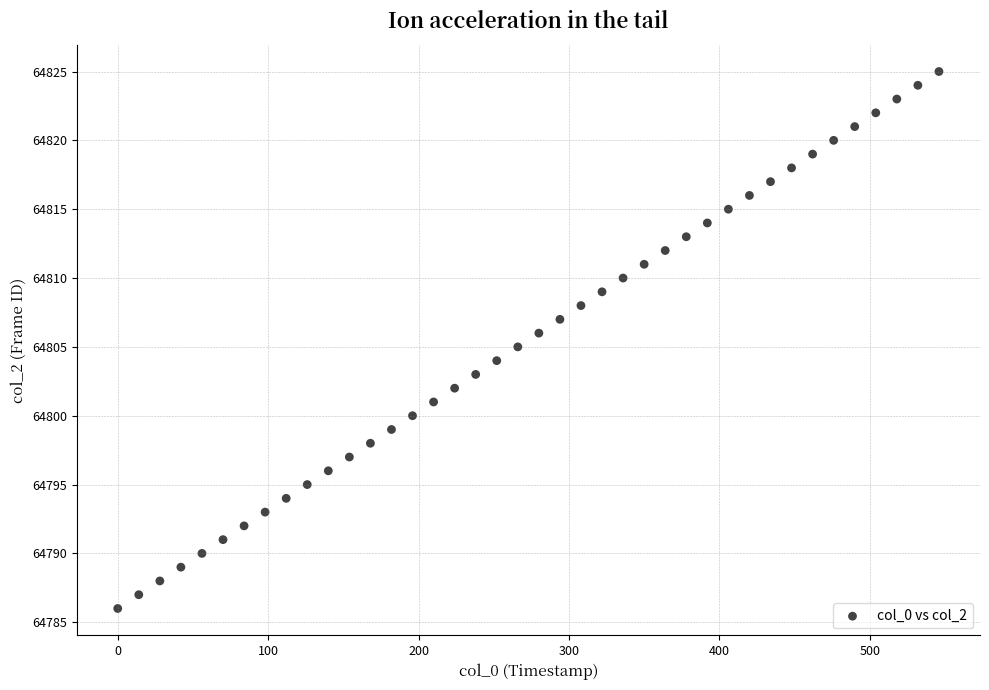

What is the range of Y values (max minus min)?

39